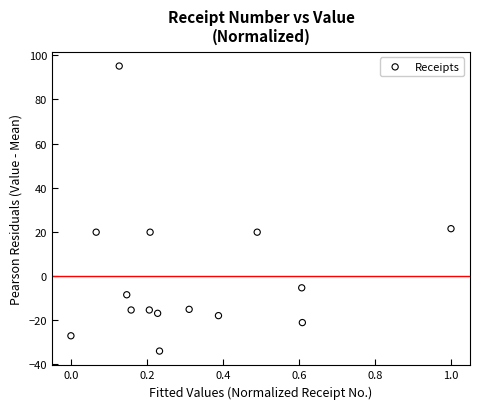

What Y value in the scatter plot is closest to 30?

21.5